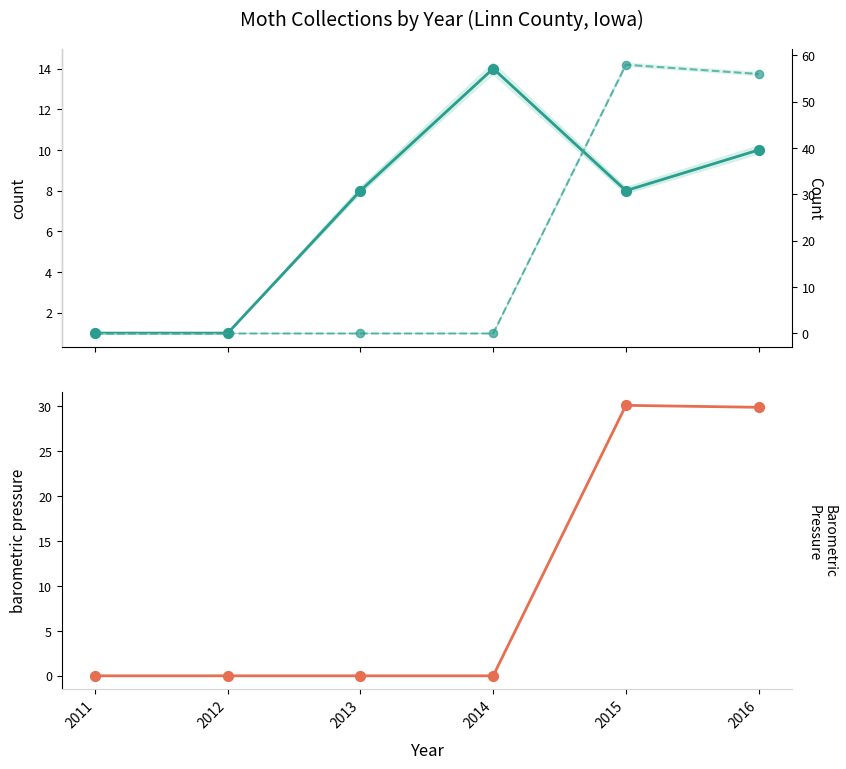

Which series has the largest total across all categories?

Humidity